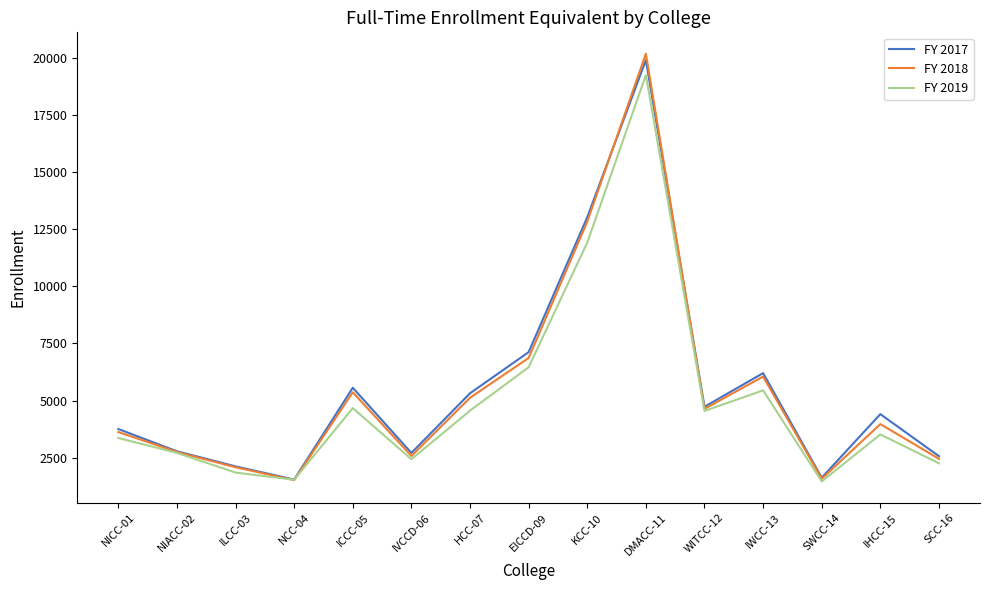

True or false: FY 2019 has more than 0 points higher than both neighbors.

True